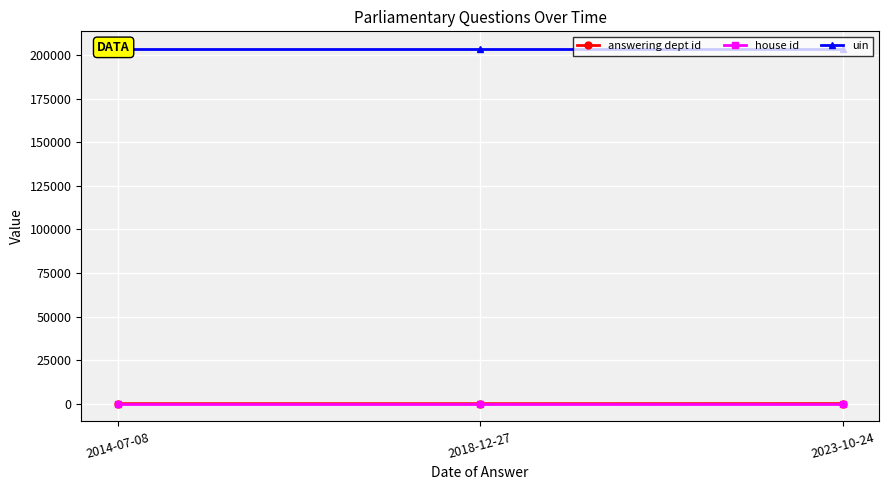

What position from the left is 2023-10-24?

3